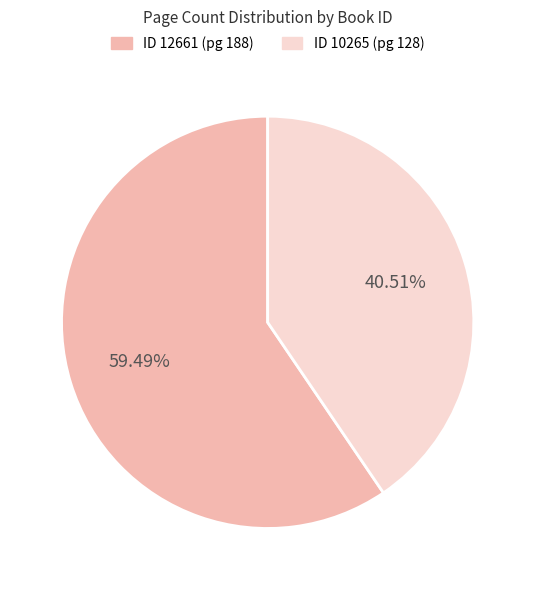

Is there a majority slice in this chart?

Yes